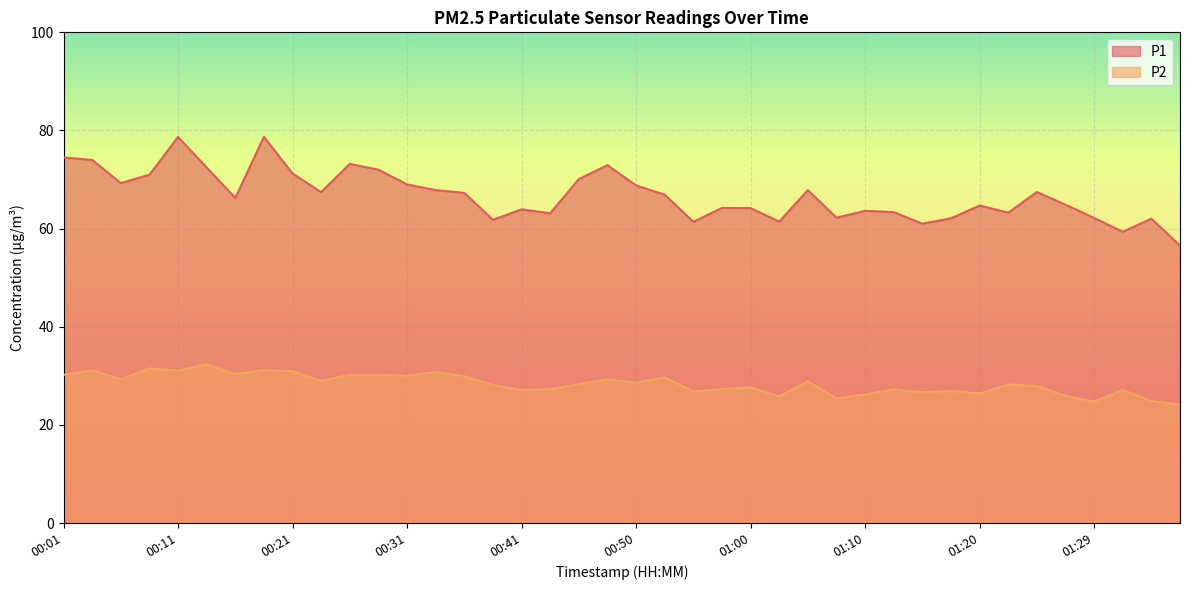

Which series has the largest range (max minus min)?

P1